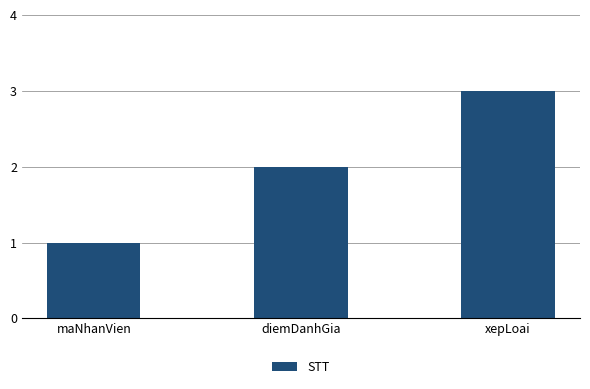

The chart shows a value of 2 at xepLoai. True or false?

False